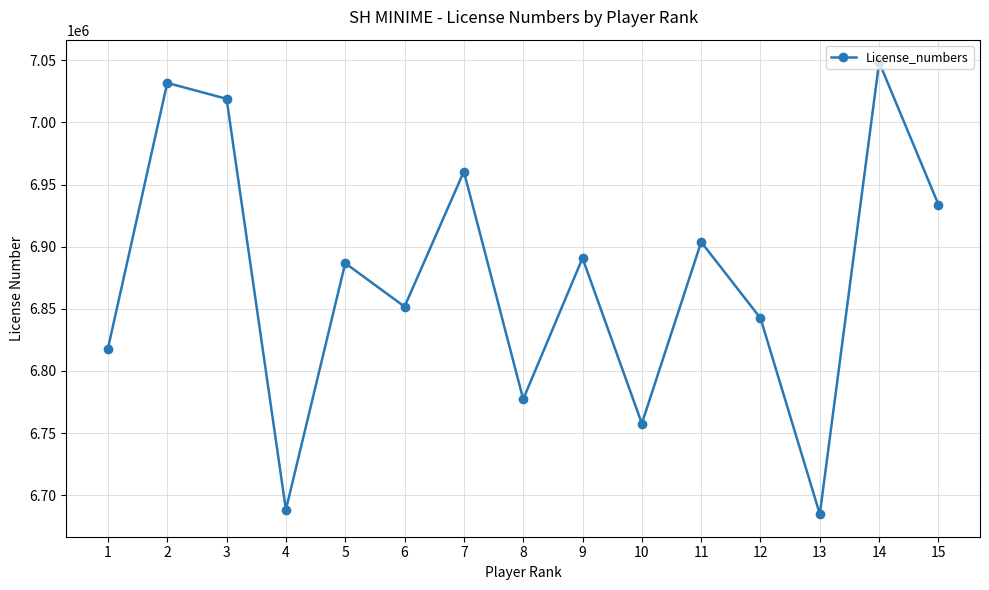

What is the maximum value shown in the chart?

7048374